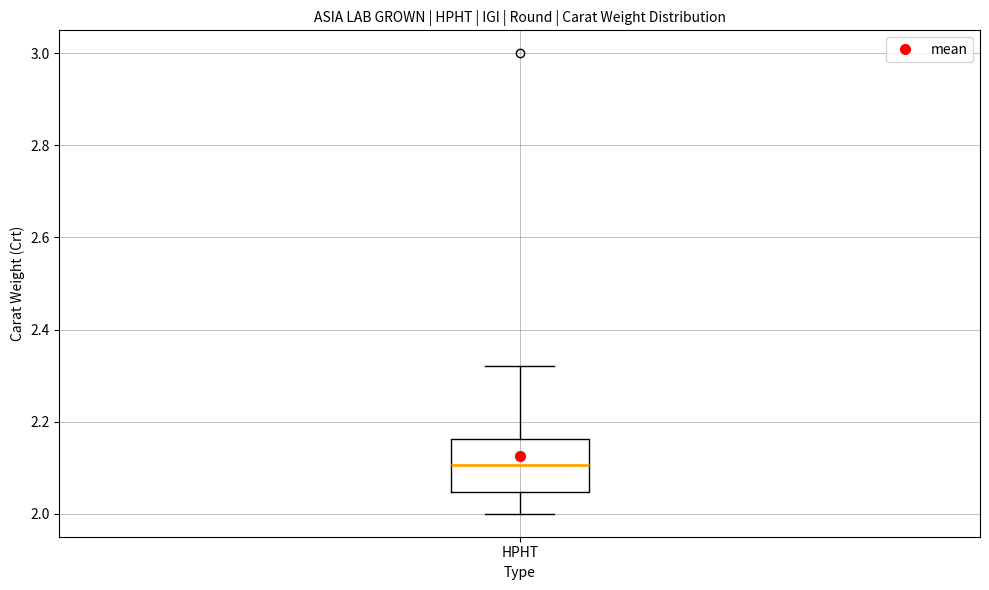

Where does the median line of the box for HPHT sit on the y-axis? The values are not printed on the chart, so give them approximately, as read against the axis.

2.10